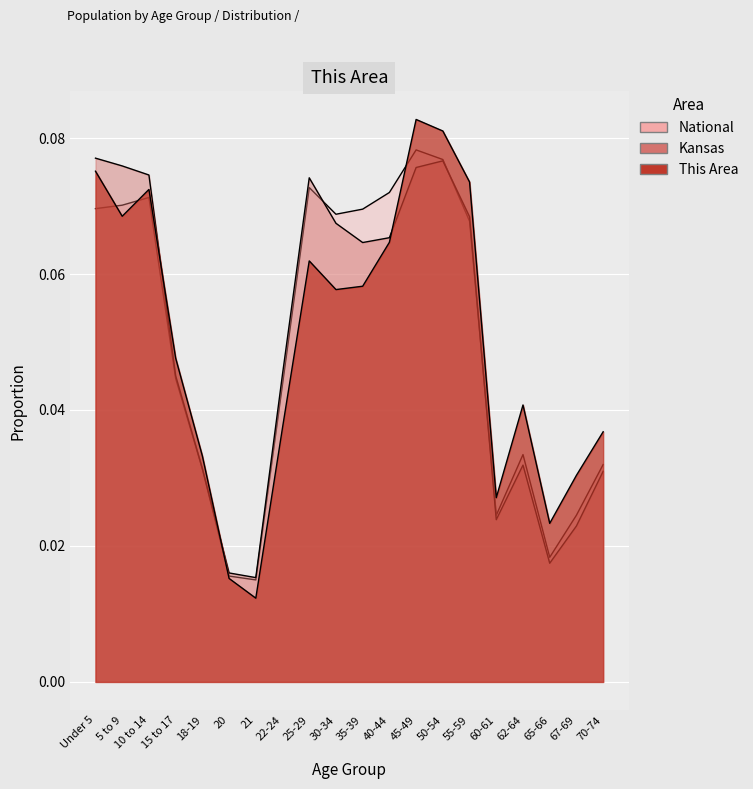

What are all the series names shown in the legend?

This Area, Kansas, National